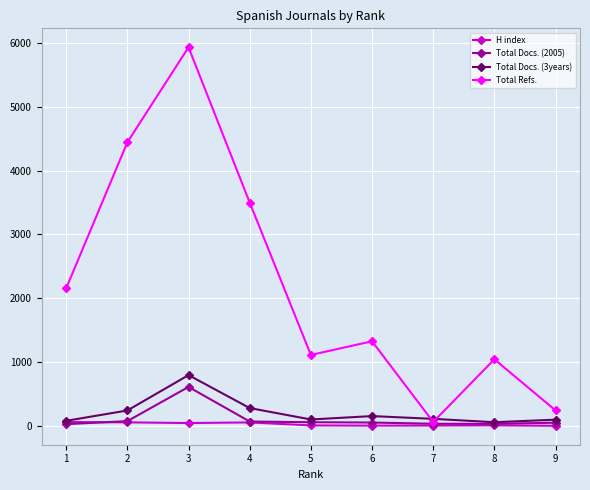

What are all the series names shown in the legend?

H index, Total Docs. (2005), Total Docs. (3years), Total Refs.